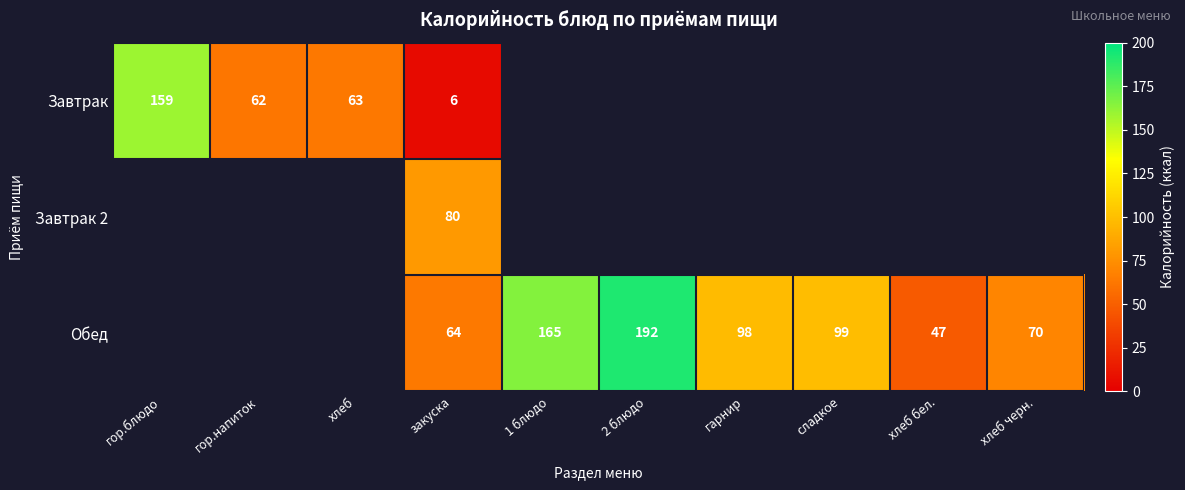

The value of Обед at гарнир is 98. True or false?

True